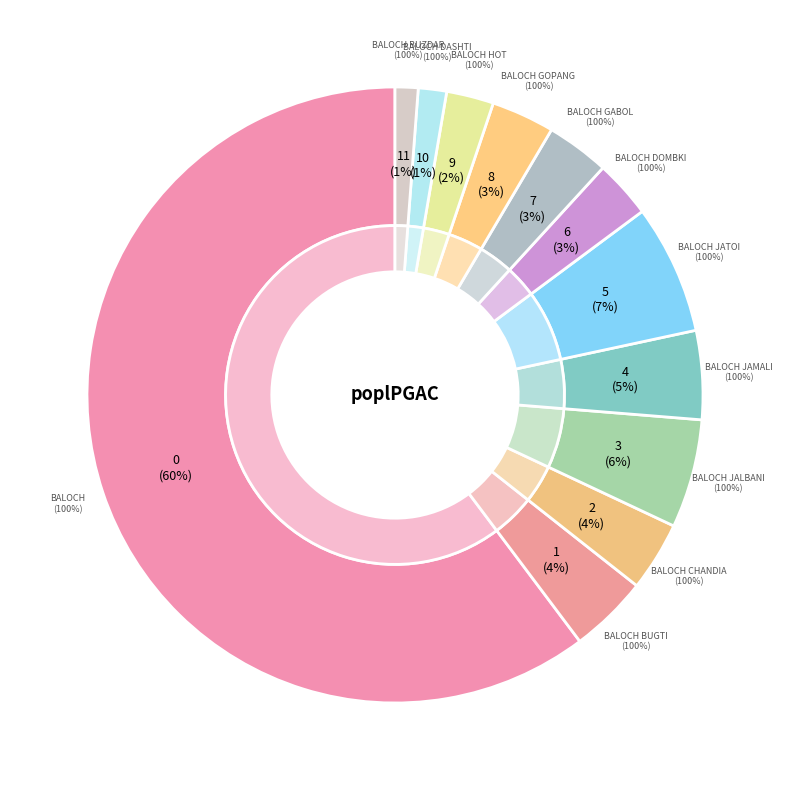

Approximately how many times larger is the value at Baloch Buzdar compared to Baloch Jalbani?

0.2